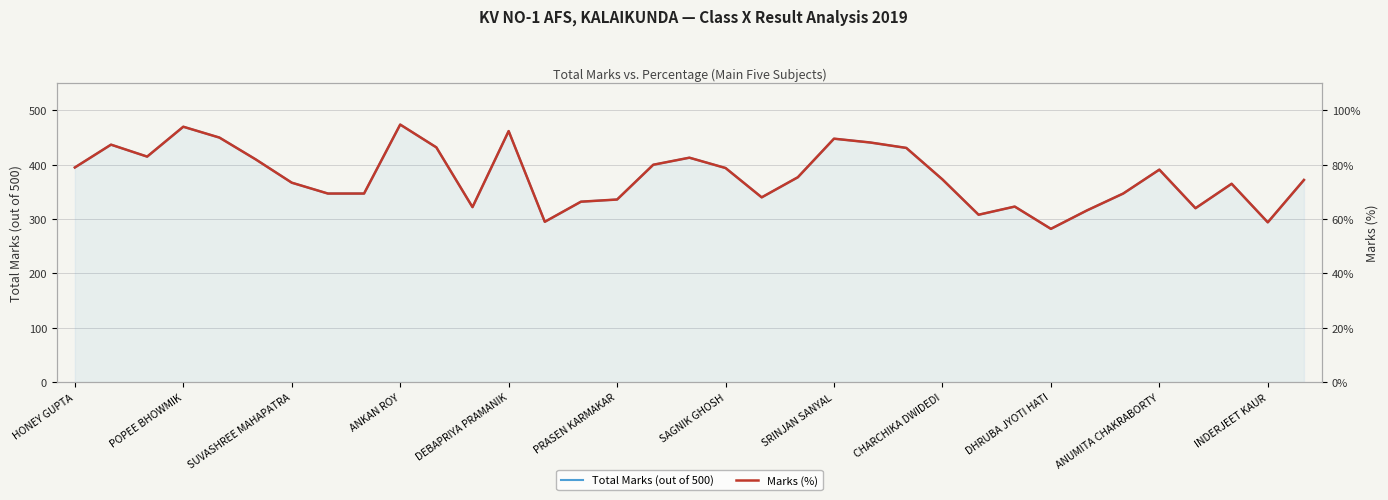

True or false: Total Marks (out of 500) and Marks (%) intersect in this chart.

False